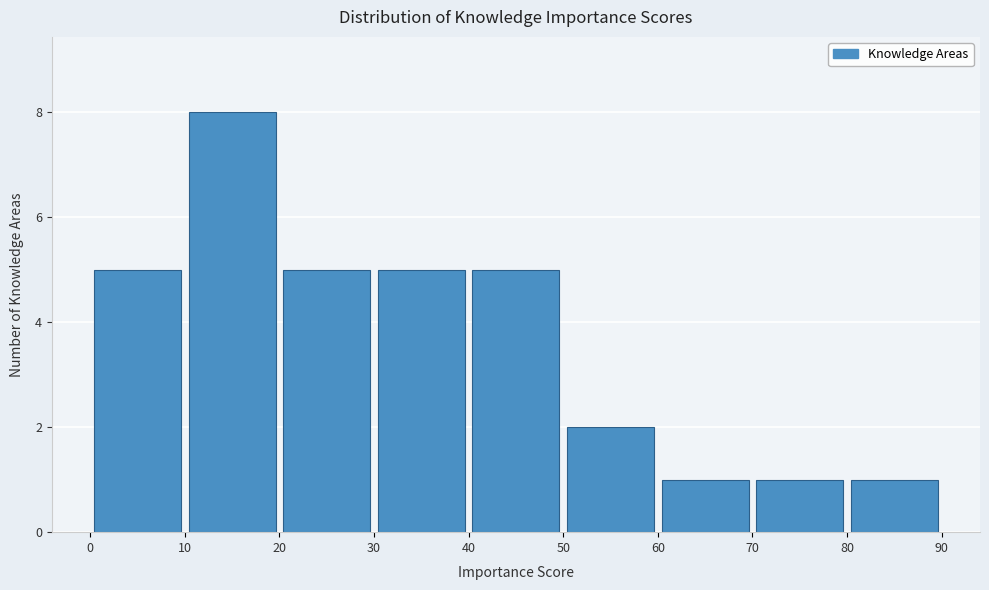

What is the height of the bar covering 70 to 80 on the x-axis? The values are not printed on the chart, so give them approximately, as read against the axis.

1